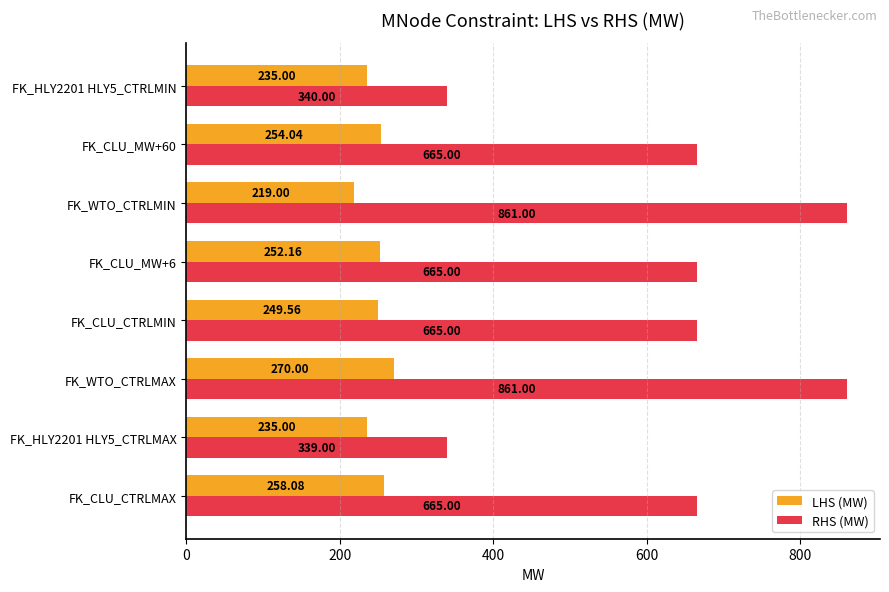

Rank the series by their maximum value, from lowest to highest.

LHS (MW), RHS (MW)